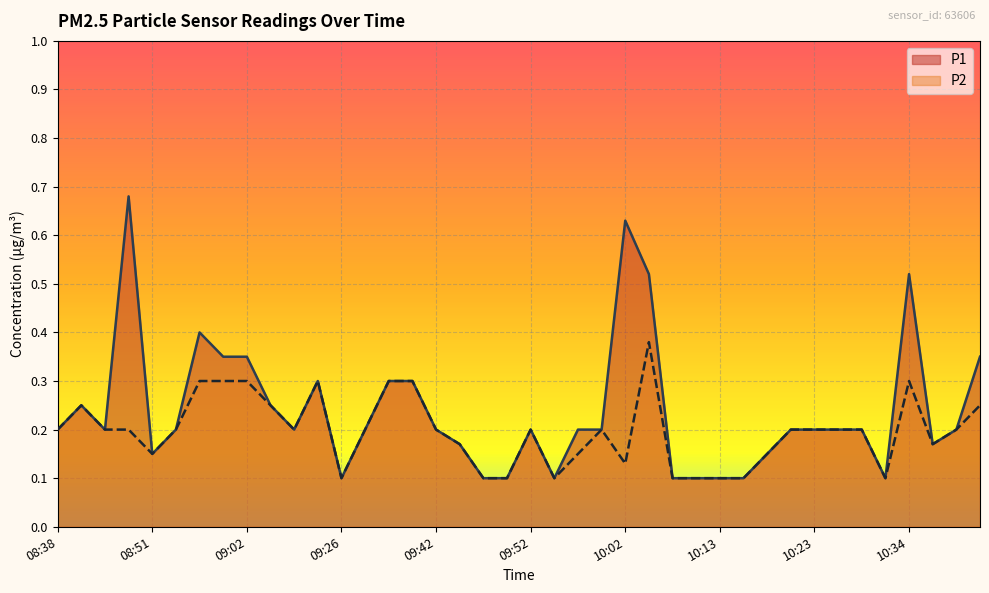

How many distinct data groups are displayed?

2